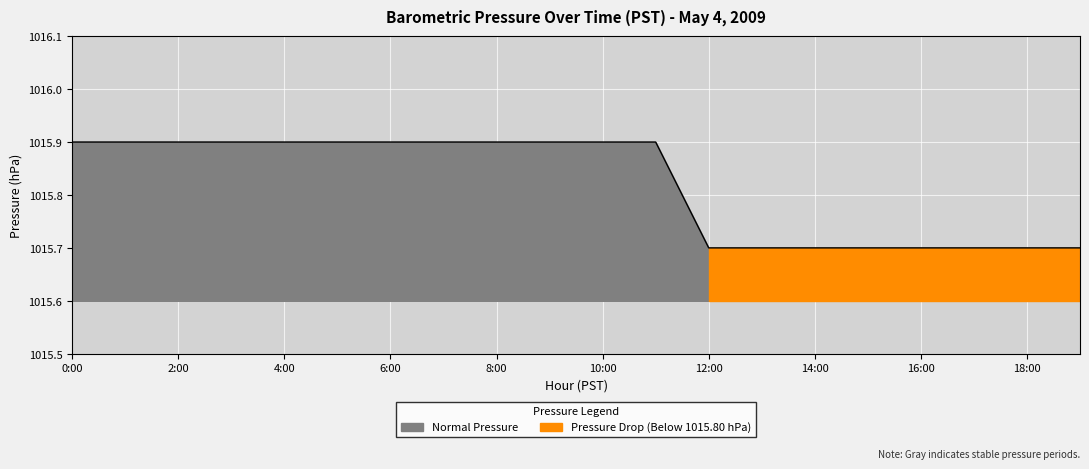

Is it true that Normal Pressure equals 1015.7 at 18:00?

True